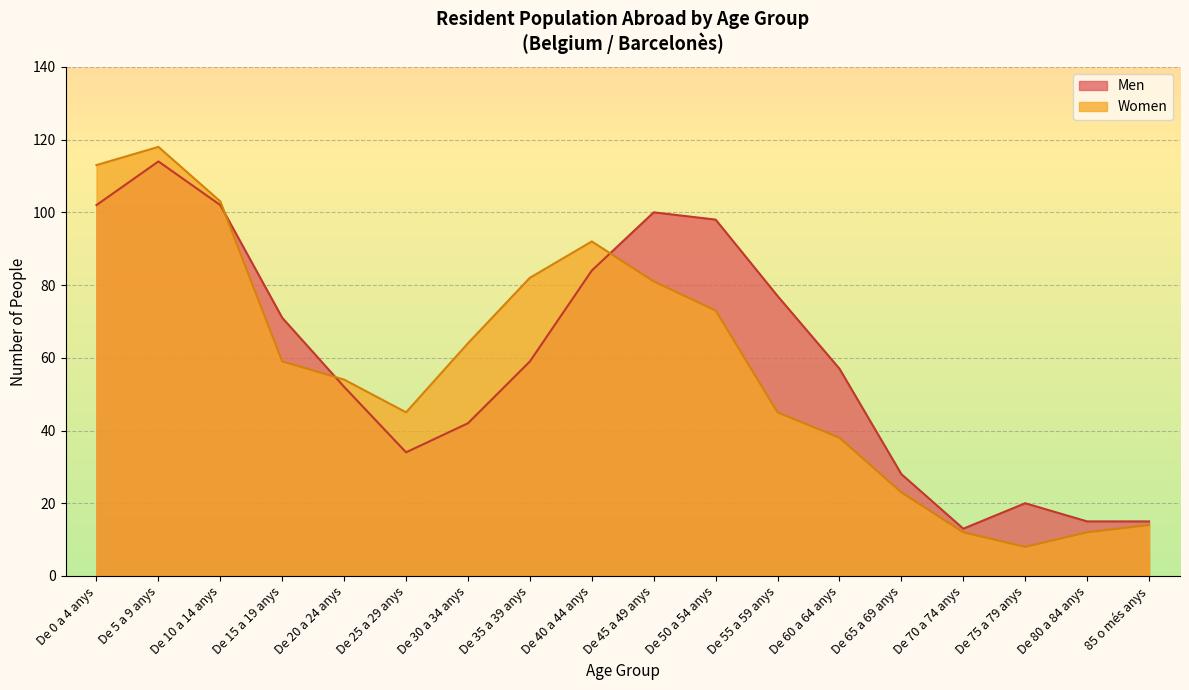

What is the average value of the Men series?

60